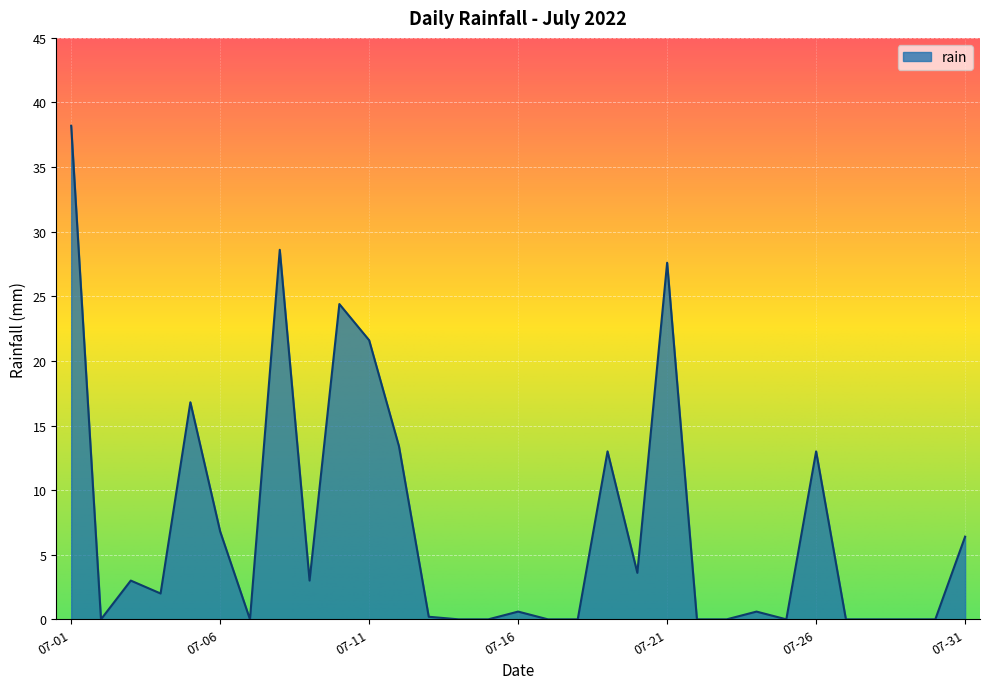

What is the difference between the maximum and minimum values?

38.2